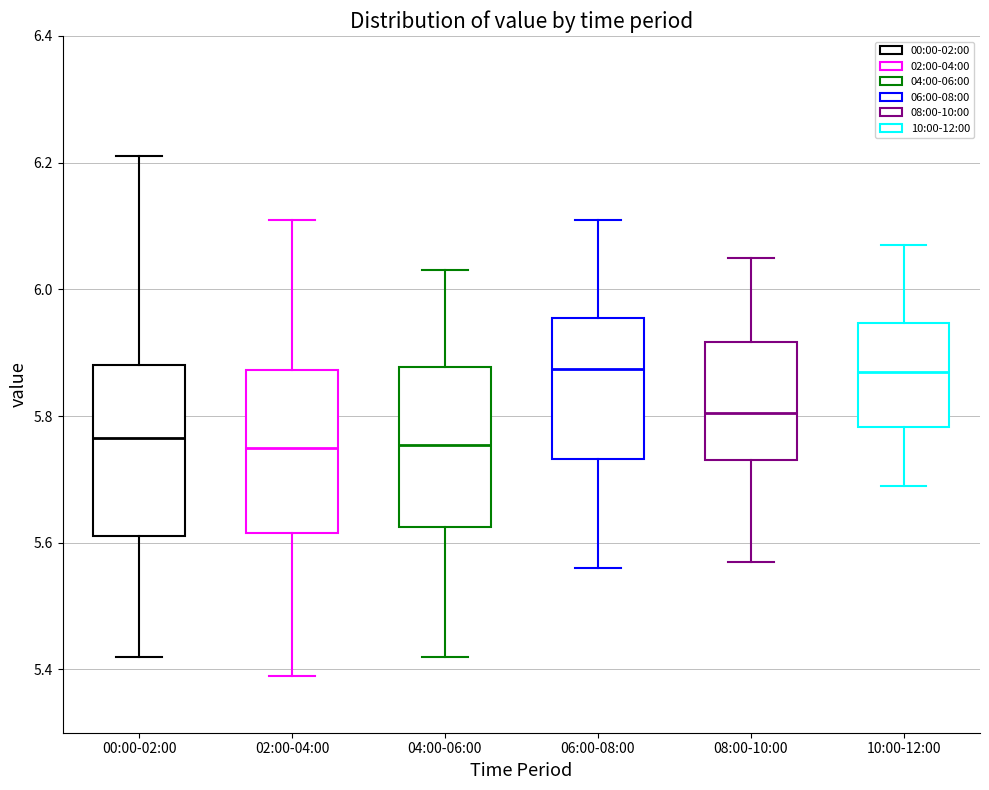

Reading left to right, transcribe this box plot: for each box, give where its median line is, the range the box spans, and where its two whiskers end, as read against the y-axis. The values are not printed on the chart, so give them approximately, as read against the axis.

00:00-02:00: median 5.76, box 5.62 to 5.88, whiskers 5.42 to 6.22
02:00-04:00: median 5.76, box 5.62 to 5.88, whiskers 5.40 to 6.12
04:00-06:00: median 5.76, box 5.62 to 5.88, whiskers 5.42 to 6.04
06:00-08:00: median 5.88, box 5.74 to 5.96, whiskers 5.56 to 6.12
08:00-10:00: median 5.80, box 5.74 to 5.92, whiskers 5.58 to 6.06
10:00-12:00: median 5.88, box 5.78 to 5.94, whiskers 5.70 to 6.08